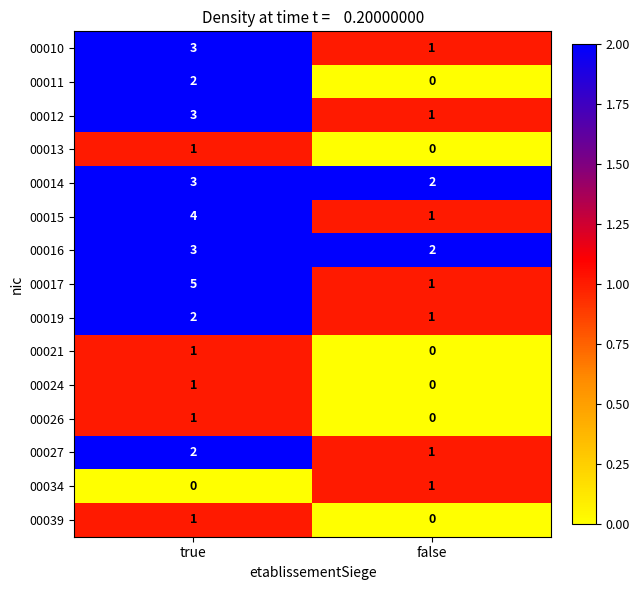

List the labels in order of 00021 value, smallest first.

false, true